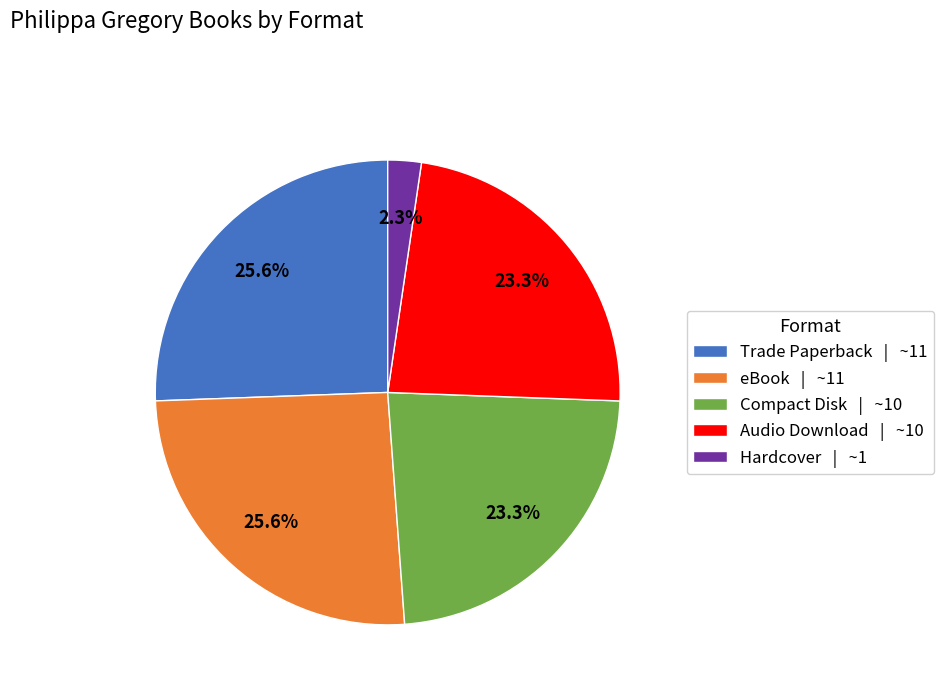

Which has a higher value, eBook | ~11 or Audio Download | ~10?

eBook | ~11